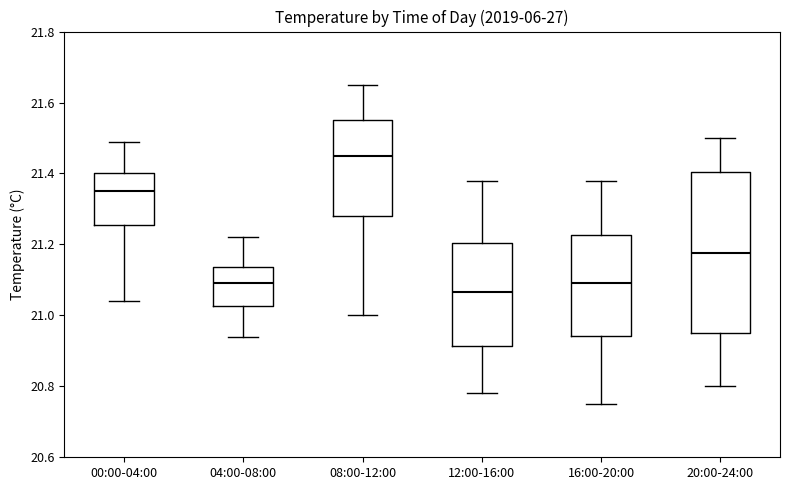

Reading left to right, read every box against the y-axis: the position of its median line, the range the box covers, and the ends of its whiskers. The values are not printed on the chart, so give them approximately, as read against the axis.

00:00-04:00: median 21.36, box 21.26 to 21.40, whiskers 21.04 to 21.50
04:00-08:00: median 21.10, box 21.02 to 21.14, whiskers 20.94 to 21.22
08:00-12:00: median 21.46, box 21.28 to 21.56, whiskers 21.00 to 21.66
12:00-16:00: median 21.06, box 20.92 to 21.20, whiskers 20.78 to 21.38
16:00-20:00: median 21.10, box 20.94 to 21.22, whiskers 20.76 to 21.38
20:00-24:00: median 21.18, box 20.96 to 21.40, whiskers 20.80 to 21.50